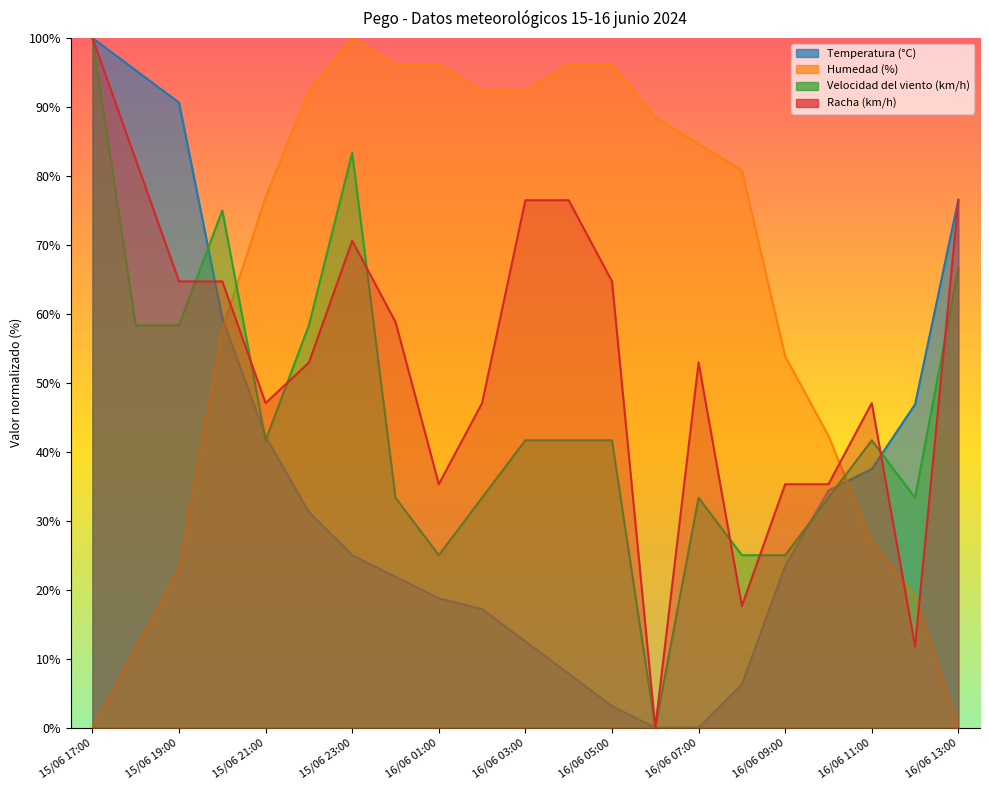

Reading left to right, list all the values displayed in this chart.

Temperatura (°C): 100.0	95.3	90.6	59.4	42.2	31.3	25.0	21.9	18.7	17.2	12.5	7.8	3.1	0.0	0.0	6.2	23.4	34.4	37.5	46.9	76.6
Humedad (%): 0.0	11.5	23.1	57.7	76.9	92.3	100.0	96.2	96.2	92.3	92.3	96.2	96.2	88.5	84.6	80.8	53.8	42.3	26.9	19.2	0.0
Velocidad del viento (km/h): 100.0	58.3	58.3	75.0	41.7	58.3	83.3	33.3	25.0	33.3	41.7	41.7	41.7	0.0	33.3	25.0	25.0	33.3	41.7	33.3	66.7
Racha (km/h): 100.0	82.4	64.7	64.7	47.1	52.9	70.6	58.8	35.3	47.1	76.5	76.5	64.7	0.0	52.9	17.6	35.3	35.3	47.1	11.8	76.5